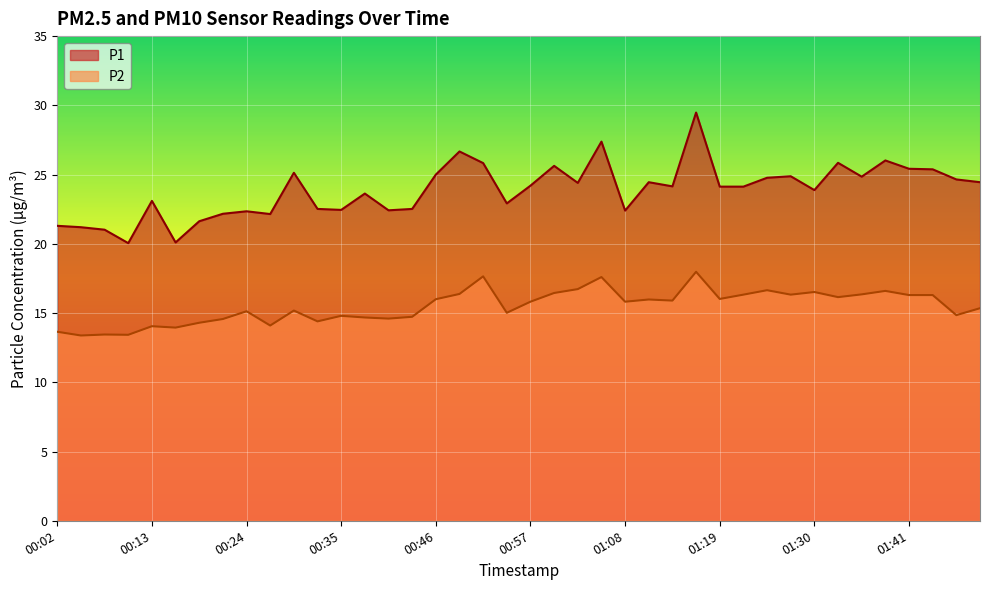

What is the lowest value of the P2 series?

13.4